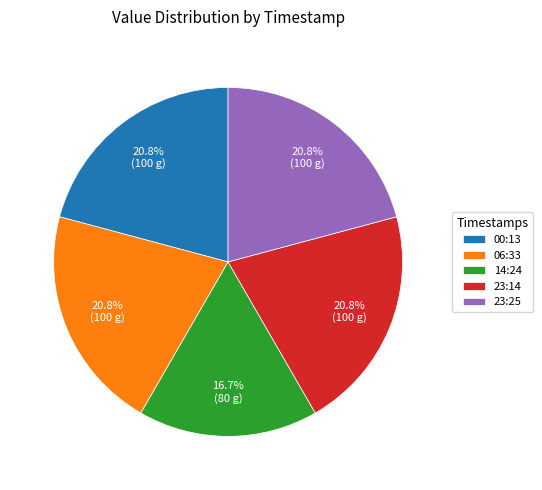

What is the ratio of the value at 06:33 to the value at 23:25?

1.0